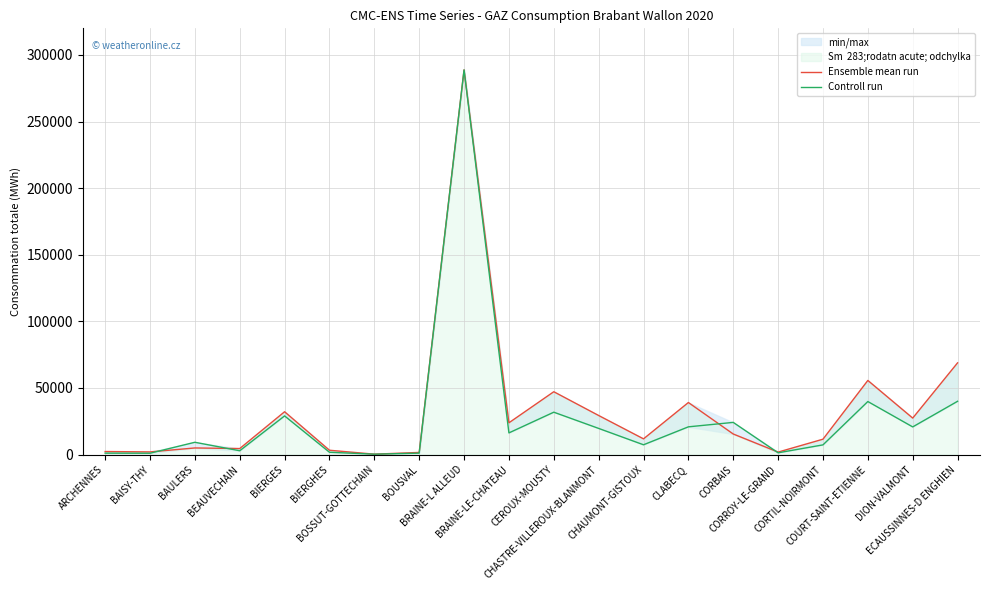

What is the difference between the second highest and minimum values in the Ensemble mean run series?

68561.7